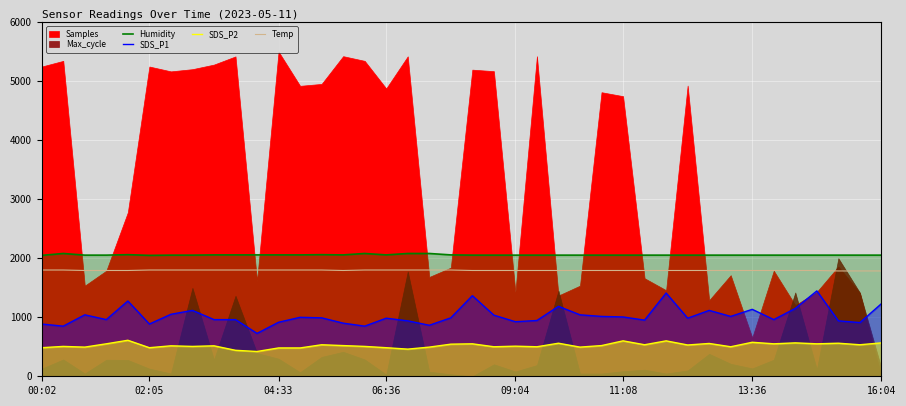

At how many categories does at least one series exceed 1230?

40